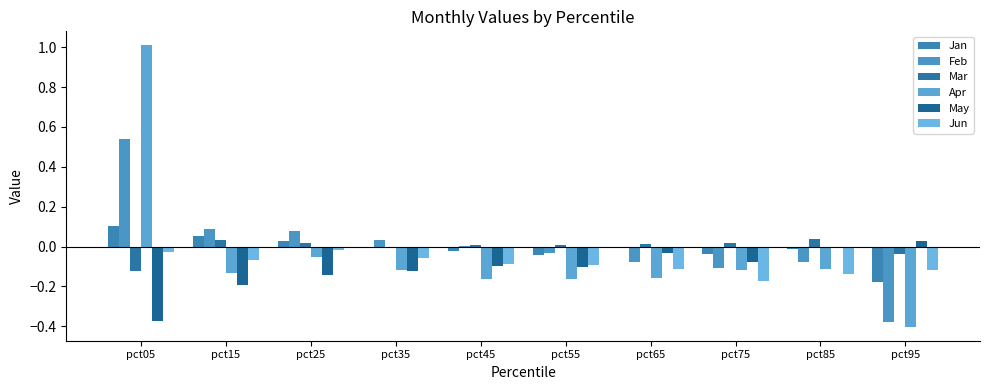

Reading left to right, list all the values displayed in this chart.

Jan: pct05=0.1	pct15=0.1	pct25=0.0	pct35=-0.0	pct45=-0.0	pct55=-0.0	pct65=-0.0	pct75=-0.0	pct85=-0.0	pct95=-0.2
Feb: pct05=0.5	pct15=0.1	pct25=0.1	pct35=0.0	pct45=0.0	pct55=-0.0	pct65=-0.1	pct75=-0.1	pct85=-0.1	pct95=-0.4
Mar: pct05=-0.1	pct15=0.0	pct25=0.0	pct35=-0.0	pct45=0.0	pct55=0.0	pct65=0.0	pct75=0.0	pct85=0.0	pct95=-0.0
Apr: pct05=1.0	pct15=-0.1	pct25=-0.1	pct35=-0.1	pct45=-0.2	pct55=-0.2	pct65=-0.2	pct75=-0.1	pct85=-0.1	pct95=-0.4
May: pct05=-0.4	pct15=-0.2	pct25=-0.1	pct35=-0.1	pct45=-0.1	pct55=-0.1	pct65=-0.0	pct75=-0.1	pct85=-0.0	pct95=0.0
Jun: pct05=-0.0	pct15=-0.1	pct25=-0.0	pct35=-0.1	pct45=-0.1	pct55=-0.1	pct65=-0.1	pct75=-0.2	pct85=-0.1	pct95=-0.1